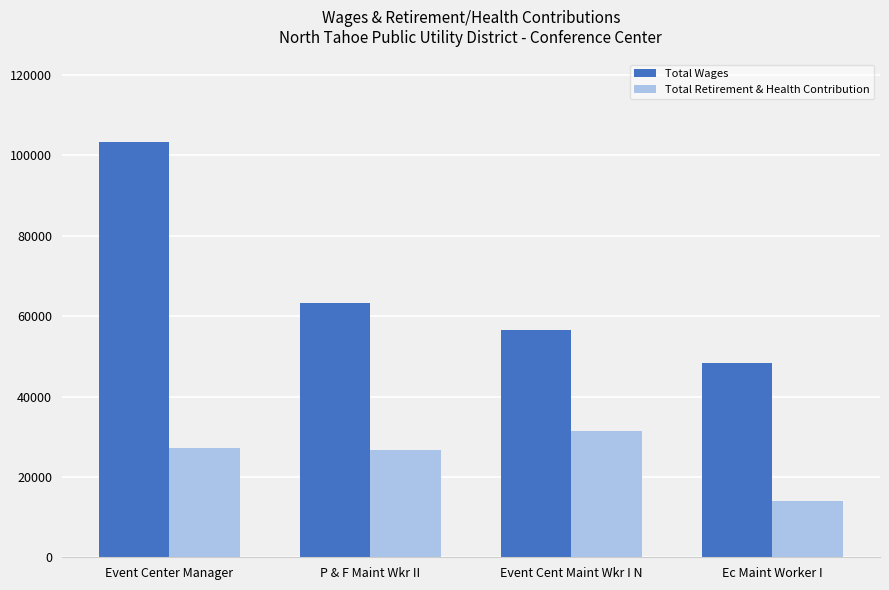

Read the Total Wages value at Event Center Manager, to the nearest 10.

103280